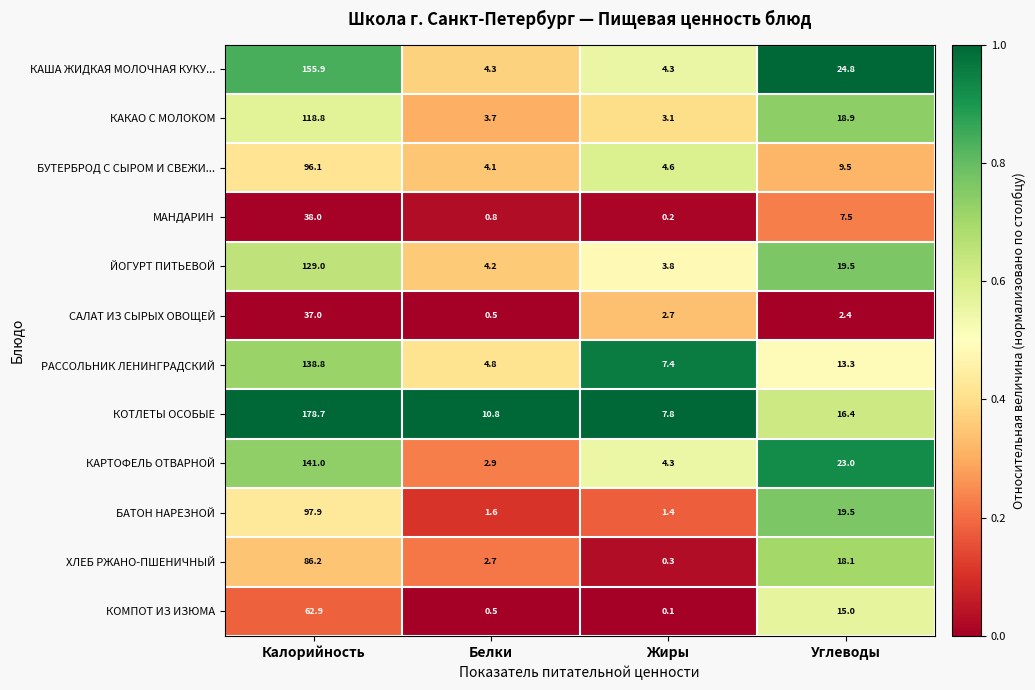

Rank the categories by САЛАТ ИЗ СЫРЫХ ОВОЩЕЙ value from lowest to highest.

Белки, Углеводы, Жиры, Калорийность